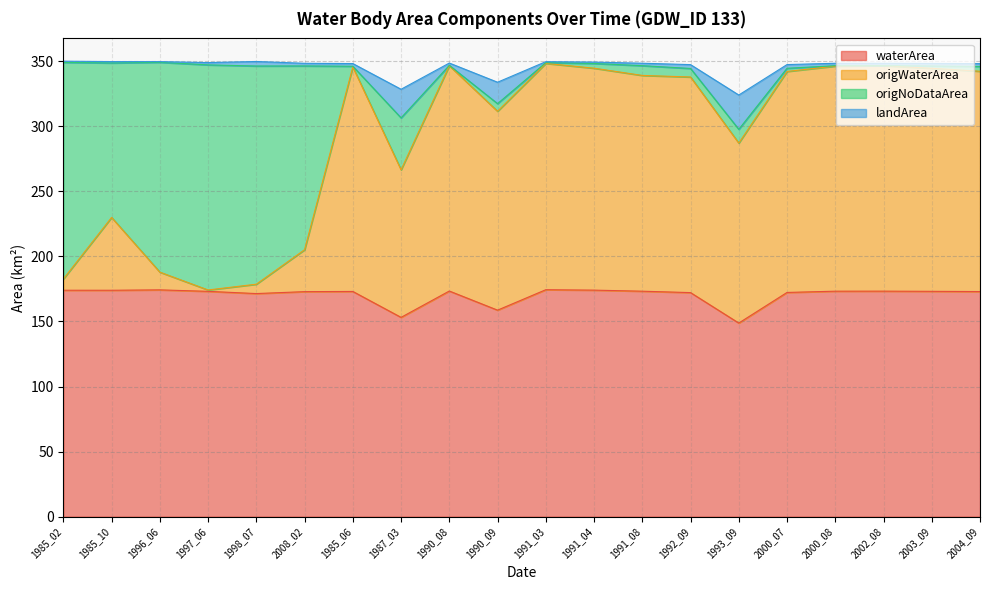

What is the difference between the maximum and minimum values in the waterArea series?

25.6